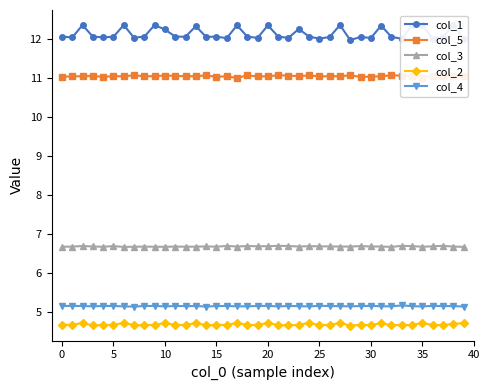

True or false: col_4 has more than 2 interior local peaks.

True